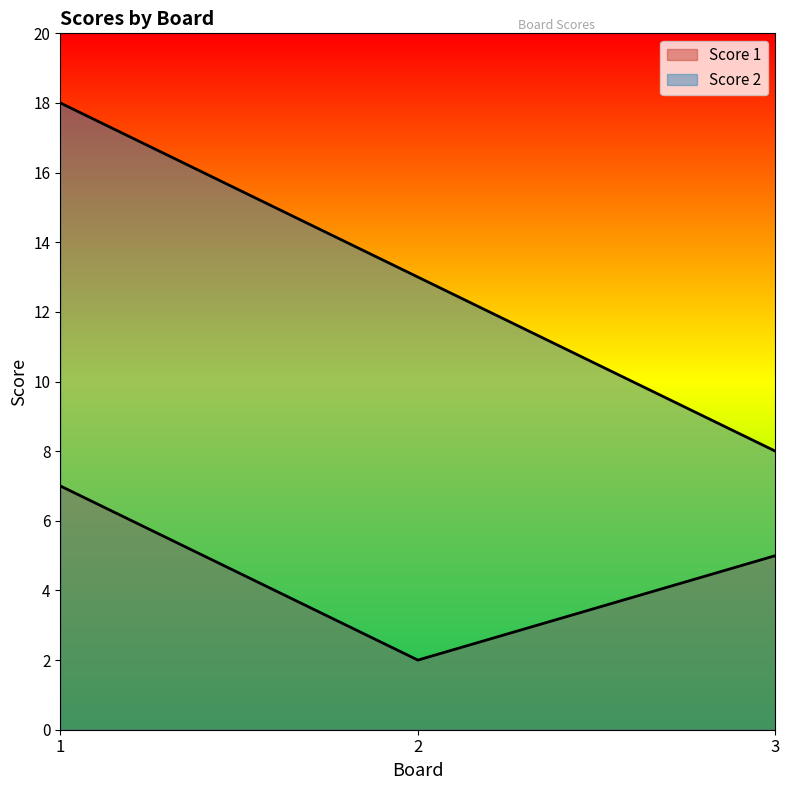

Rank the series by their maximum value, from highest to lowest.

Score 2, Score 1